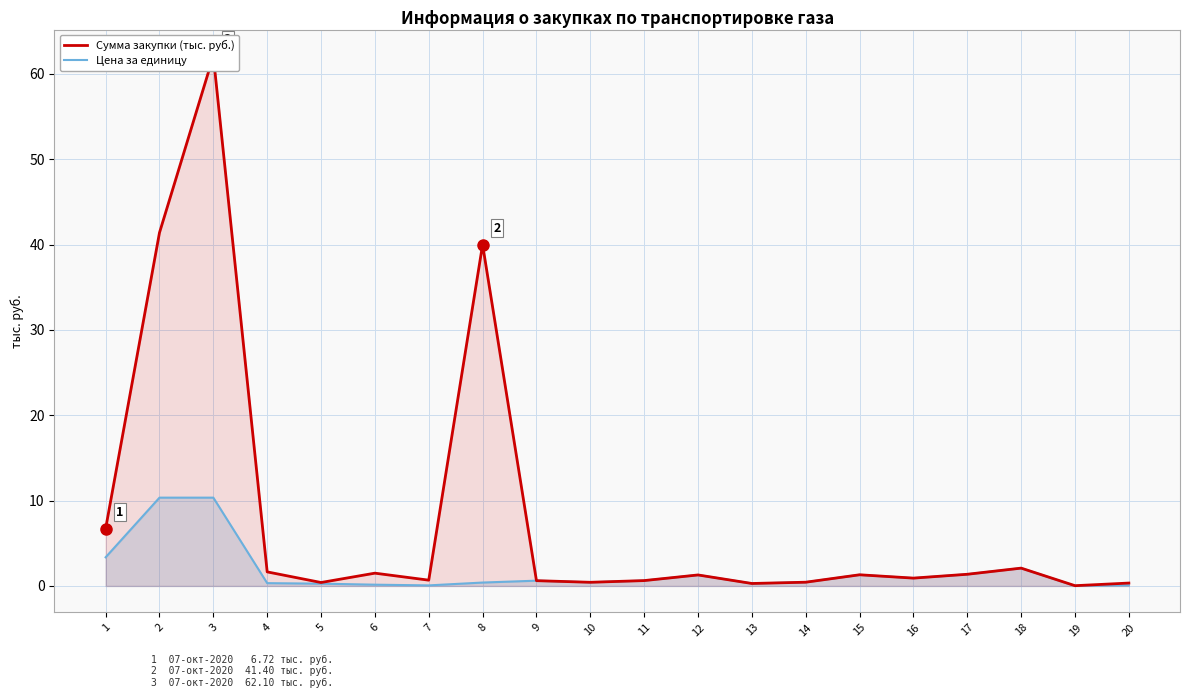

What is the average value of the Цена за единицу series?

1.7